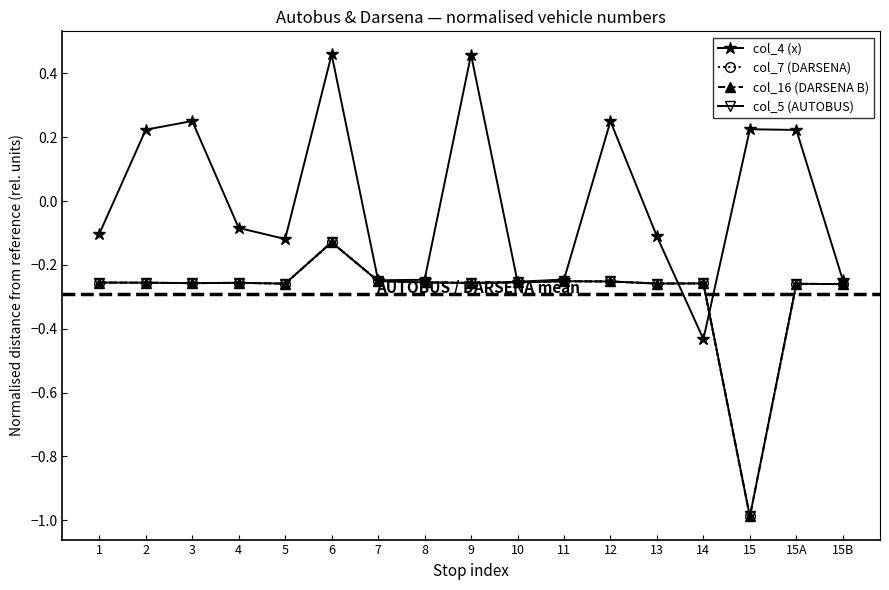

At which label is col_5 (AUTOBUS) closest to 0?

6